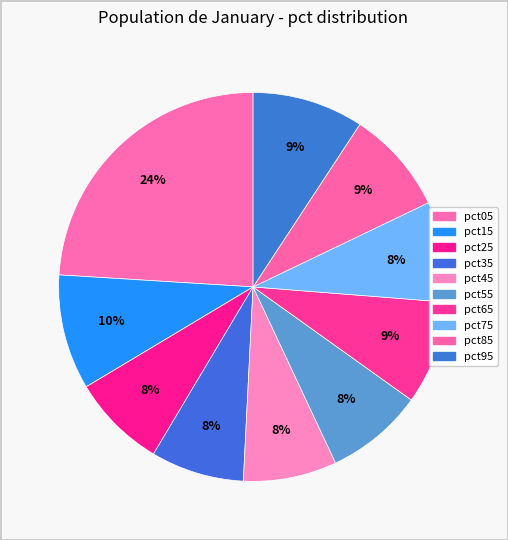

Which category has the biggest portion of the pie?

pct05